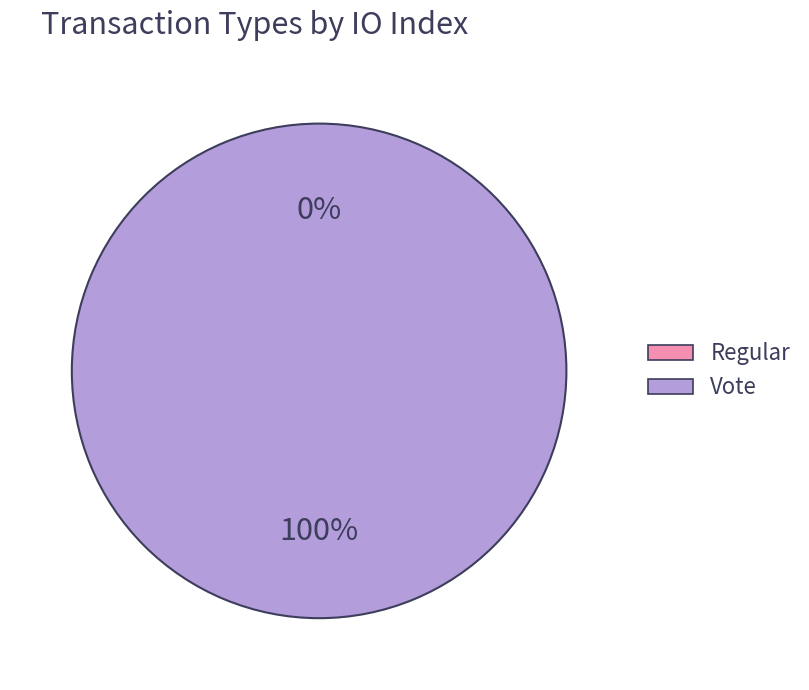

How many segments does this pie chart have?

2